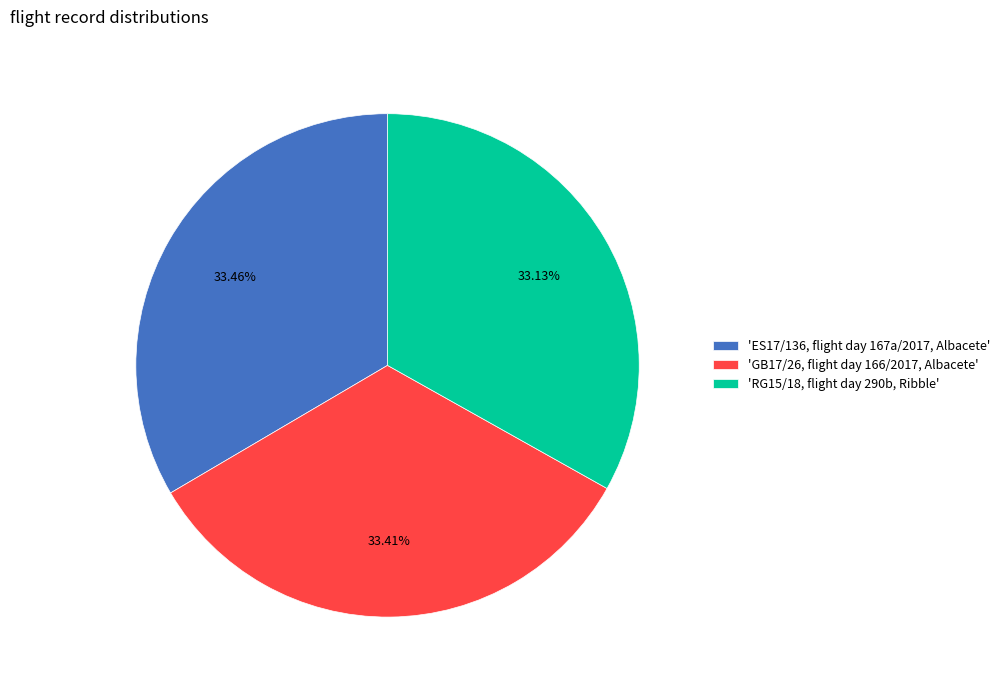

Rank the categories by value from highest to lowest.

'ES17/136, flight day 167a/2017, Albacete', 'GB17/26, flight day 166/2017, Albacete', 'RG15/18, flight day 290b, Ribble'